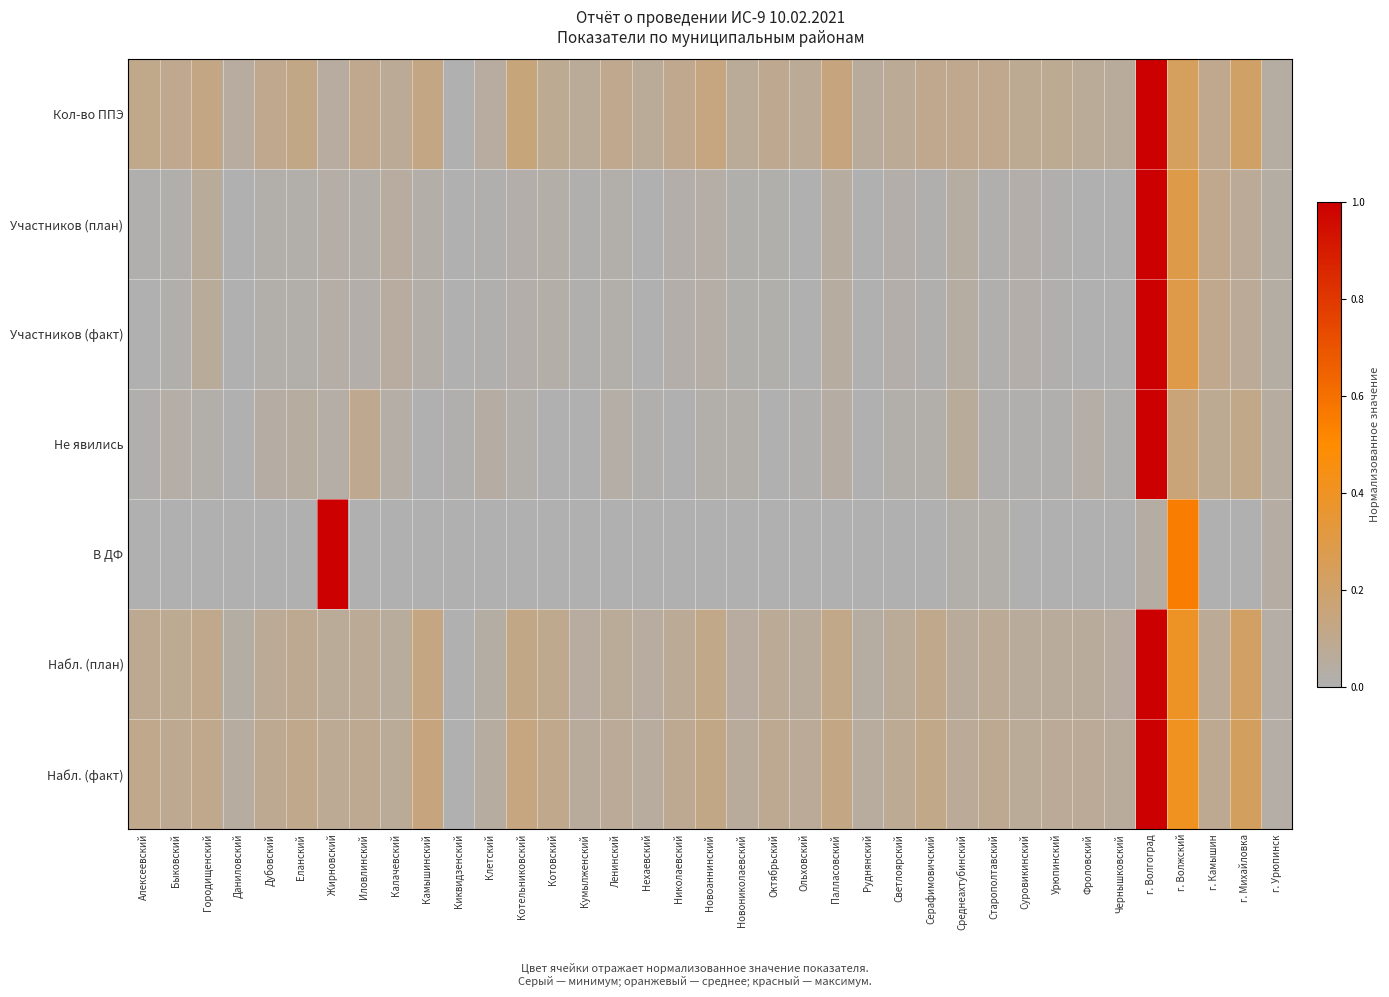

Reading right to left, extract all data points from this chart.

Кол-во ППЭ: г. Урюпинск=0.0	г. Михайловка=0.2	г. Камышин=0.1	г. Волжский=0.2	г. Волгоград=1.0	Чернышковский=0.1	Фроловский=0.1	Урюпинский=0.1	Суровикинский=0.1	Старополтавский=0.1	Среднеахтубинский=0.1	Серафимовичский=0.1	Светлоярский=0.1	Руднянский=0.1	Палласовский=0.1	Ольховский=0.1	Октябрьский=0.1	Новониколаевский=0.1	Новоаннинский=0.1	Николаевский=0.1	Нехаевский=0.1	Ленинский=0.1	Кумылженский=0.1	Котовский=0.1	Котельниковский=0.2	Клетский=0.1	Киквидзенский=0.0	Камышинский=0.1	Калачевский=0.1	Иловлинский=0.1	Жирновский=0.1	Еланский=0.1	Дубовский=0.1	Даниловский=0.1	Городищенский=0.1	Быковский=0.1	Алексеевский=0.1
Участников (план): г. Урюпинск=0.0	г. Михайловка=0.1	г. Камышин=0.1	г. Волжский=0.3	г. Волгоград=1.0	Чернышковский=0.0	Фроловский=0.0	Урюпинский=0.0	Суровикинский=0.0	Старополтавский=0.0	Среднеахтубинский=0.0	Серафимовичский=0.0	Светлоярский=0.0	Руднянский=0.0	Палласовский=0.0	Ольховский=0.0	Октябрьский=0.0	Новониколаевский=0.0	Новоаннинский=0.0	Николаевский=0.0	Нехаевский=0.0	Ленинский=0.0	Кумылженский=0.0	Котовский=0.0	Котельниковский=0.0	Клетский=0.0	Киквидзенский=0.0	Камышинский=0.0	Калачевский=0.0	Иловлинский=0.0	Жирновский=0.0	Еланский=0.0	Дубовский=0.0	Даниловский=0.0	Городищенский=0.1	Быковский=0.0	Алексеевский=0.0
Участников (факт): г. Урюпинск=0.0	г. Михайловка=0.1	г. Камышин=0.1	г. Волжский=0.3	г. Волгоград=1.0	Чернышковский=0.0	Фроловский=0.0	Урюпинский=0.0	Суровикинский=0.0	Старополтавский=0.0	Среднеахтубинский=0.0	Серафимовичский=0.0	Светлоярский=0.0	Руднянский=0.0	Палласовский=0.0	Ольховский=0.0	Октябрьский=0.0	Новониколаевский=0.0	Новоаннинский=0.0	Николаевский=0.0	Нехаевский=0.0	Ленинский=0.0	Кумылженский=0.0	Котовский=0.0	Котельниковский=0.0	Клетский=0.0	Киквидзенский=0.0	Камышинский=0.0	Калачевский=0.0	Иловлинский=0.0	Жирновский=0.0	Еланский=0.0	Дубовский=0.0	Даниловский=0.0	Городищенский=0.1	Быковский=0.0	Алексеевский=0.0
Не явились: г. Урюпинск=0.0	г. Михайловка=0.1	г. Камышин=0.1	г. Волжский=0.2	г. Волгоград=1.0	Чернышковский=0.0	Фроловский=0.0	Урюпинский=0.0	Суровикинский=0.0	Старополтавский=0.0	Среднеахтубинский=0.1	Серафимовичский=0.0	Светлоярский=0.0	Руднянский=0.0	Палласовский=0.0	Ольховский=0.0	Октябрьский=0.0	Новониколаевский=0.0	Новоаннинский=0.0	Николаевский=0.0	Нехаевский=0.0	Ленинский=0.0	Кумылженский=0.0	Котовский=0.0	Котельниковский=0.0	Клетский=0.0	Киквидзенский=0.0	Камышинский=0.0	Калачевский=0.0	Иловлинский=0.1	Жирновский=0.0	Еланский=0.0	Дубовский=0.0	Даниловский=0.0	Городищенский=0.0	Быковский=0.0	Алексеевский=0.0
В ДФ: г. Урюпинск=0.0	г. Михайловка=0.0	г. Камышин=0.0	г. Волжский=0.6	г. Волгоград=0.0	Чернышковский=0.0	Фроловский=0.0	Урюпинский=0.0	Суровикинский=0.0	Старополтавский=0.0	Среднеахтубинский=0.0	Серафимовичский=0.0	Светлоярский=0.0	Руднянский=0.0	Палласовский=0.0	Ольховский=0.0	Октябрьский=0.0	Новониколаевский=0.0	Новоаннинский=0.0	Николаевский=0.0	Нехаевский=0.0	Ленинский=0.0	Кумылженский=0.0	Котовский=0.0	Котельниковский=0.0	Клетский=0.0	Киквидзенский=0.0	Камышинский=0.0	Калачевский=0.0	Иловлинский=0.0	Жирновский=1.0	Еланский=0.0	Дубовский=0.0	Даниловский=0.0	Городищенский=0.0	Быковский=0.0	Алексеевский=0.0
Набл. (план): г. Урюпинск=0.0	г. Михайловка=0.2	г. Камышин=0.1	г. Волжский=0.4	г. Волгоград=1.0	Чернышковский=0.0	Фроловский=0.1	Урюпинский=0.1	Суровикинский=0.1	Старополтавский=0.1	Среднеахтубинский=0.1	Серафимовичский=0.1	Светлоярский=0.1	Руднянский=0.0	Палласовский=0.1	Ольховский=0.1	Октябрьский=0.1	Новониколаевский=0.0	Новоаннинский=0.1	Николаевский=0.1	Нехаевский=0.0	Ленинский=0.1	Кумылженский=0.0	Котовский=0.1	Котельниковский=0.1	Клетский=0.0	Киквидзенский=0.0	Камышинский=0.1	Калачевский=0.1	Иловлинский=0.1	Жирновский=0.1	Еланский=0.1	Дубовский=0.1	Даниловский=0.0	Городищенский=0.1	Быковский=0.1	Алексеевский=0.1
Набл. (факт): г. Урюпинск=0.0	г. Михайловка=0.2	г. Камышин=0.1	г. Волжский=0.4	г. Волгоград=1.0	Чернышковский=0.1	Фроловский=0.1	Урюпинский=0.1	Суровикинский=0.1	Старополтавский=0.1	Среднеахтубинский=0.1	Серафимовичский=0.1	Светлоярский=0.1	Руднянский=0.1	Палласовский=0.1	Ольховский=0.1	Октябрьский=0.1	Новониколаевский=0.1	Новоаннинский=0.1	Николаевский=0.1	Нехаевский=0.1	Ленинский=0.1	Кумылженский=0.1	Котовский=0.1	Котельниковский=0.1	Клетский=0.0	Киквидзенский=0.0	Камышинский=0.1	Калачевский=0.1	Иловлинский=0.1	Жирновский=0.1	Еланский=0.1	Дубовский=0.1	Даниловский=0.0	Городищенский=0.1	Быковский=0.1	Алексеевский=0.1